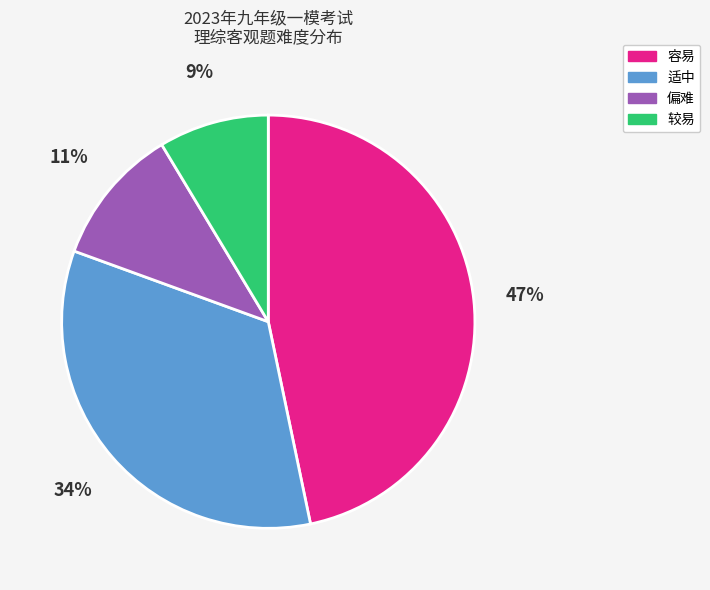

Is it true that 较易 is 1% of the pie?

False